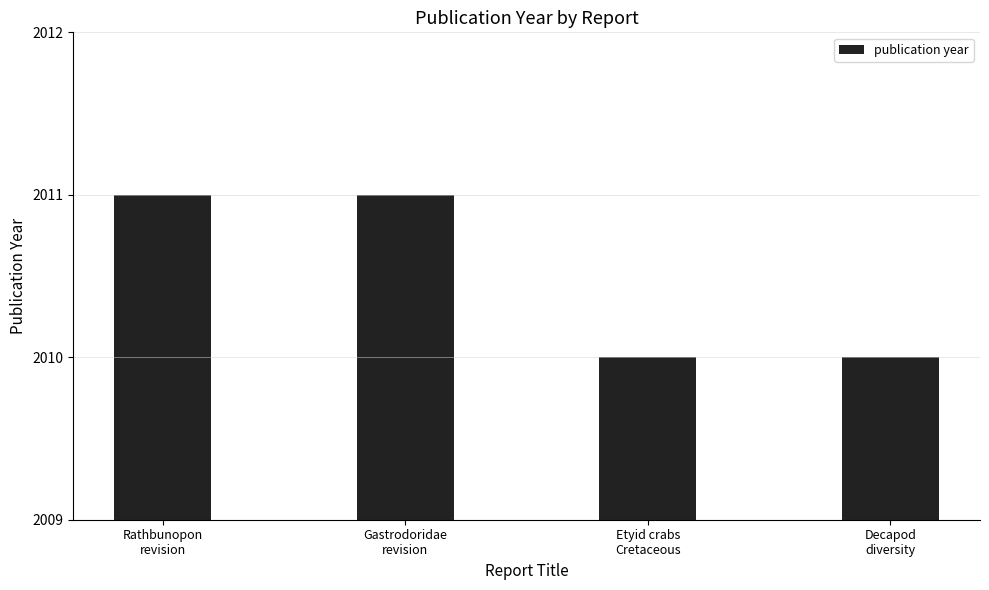

Does the chart contain stacked bars?

No